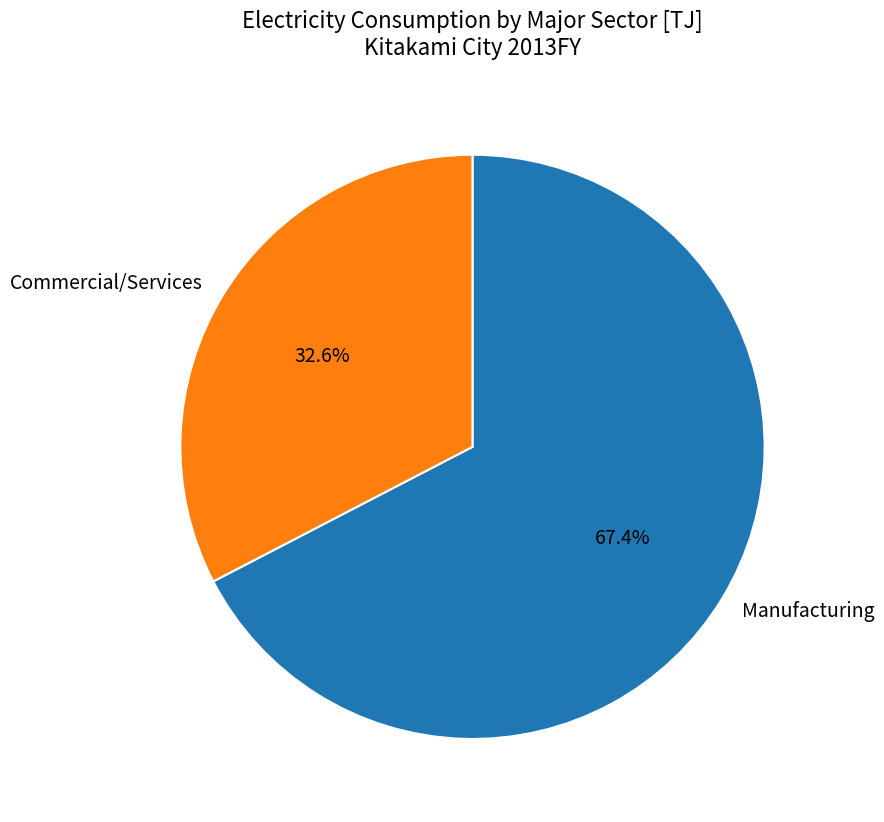

Which slice is the smallest?

Commercial/Services